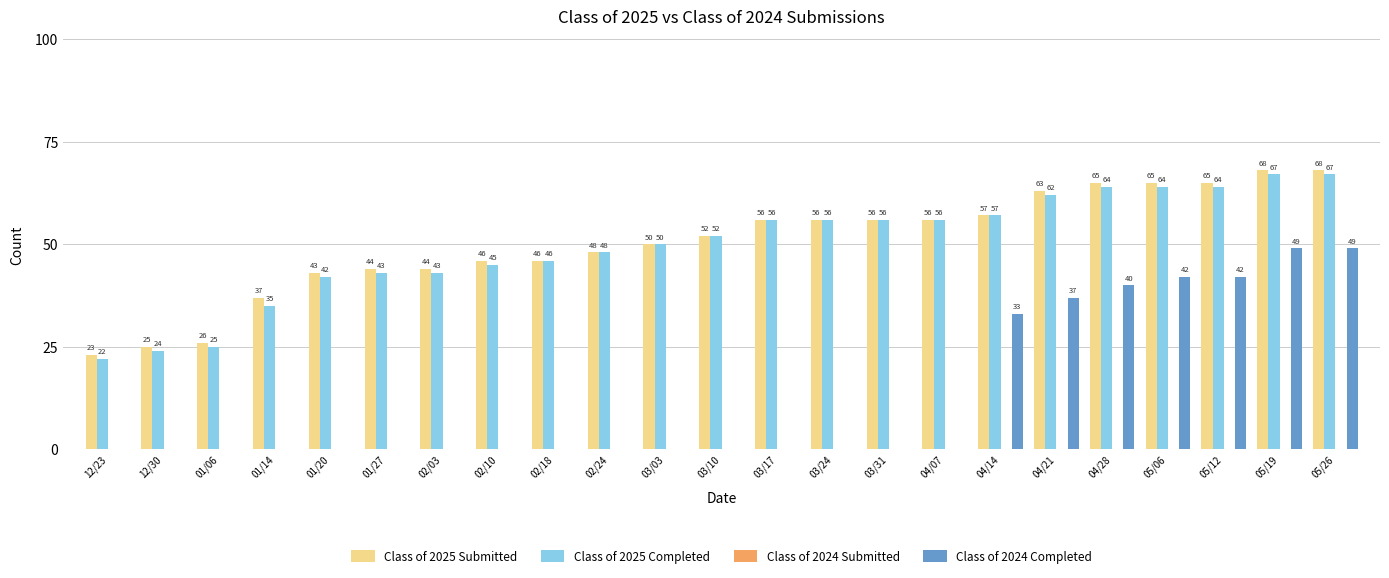

Reading left to right, extract all data points from this chart.

Class of 2025 Submitted: 12/23=23	12/30=25	01/06=26	01/14=37	01/20=43	01/27=44	02/03=44	02/10=46	02/18=46	02/24=48	03/03=50	03/10=52	03/17=56	03/24=56	03/31=56	04/07=56	04/14=57	04/21=63	04/28=65	05/06=65	05/12=65	05/19=68	05/26=68
Class of 2025 Completed: 12/23=22	12/30=24	01/06=25	01/14=35	01/20=42	01/27=43	02/03=43	02/10=45	02/18=46	02/24=48	03/03=50	03/10=52	03/17=56	03/24=56	03/31=56	04/07=56	04/14=57	04/21=62	04/28=64	05/06=64	05/12=64	05/19=67	05/26=67
Class of 2024 Completed: 12/23=0	12/30=0	01/06=0	01/14=0	01/20=0	01/27=0	02/03=0	02/10=0	02/18=0	02/24=0	03/03=0	03/10=0	03/17=0	03/24=0	03/31=0	04/07=0	04/14=33	04/21=37	04/28=40	05/06=42	05/12=42	05/19=49	05/26=49